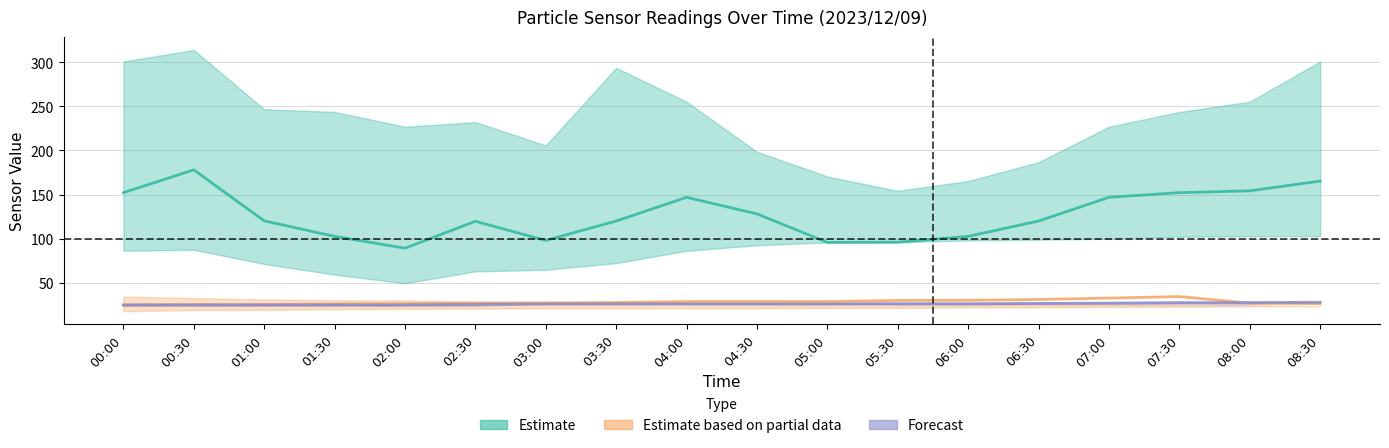

Between 05:30 and 03:30, which is larger?

03:30